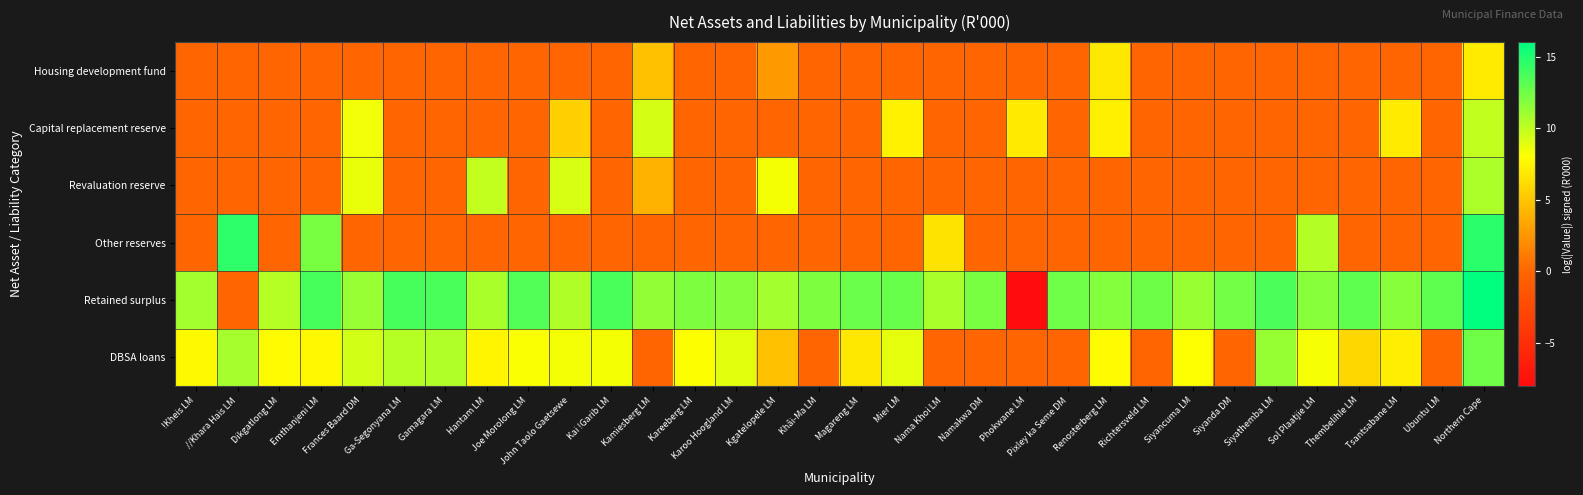

What is the total value across all series at Renosterberg LM?

33.7